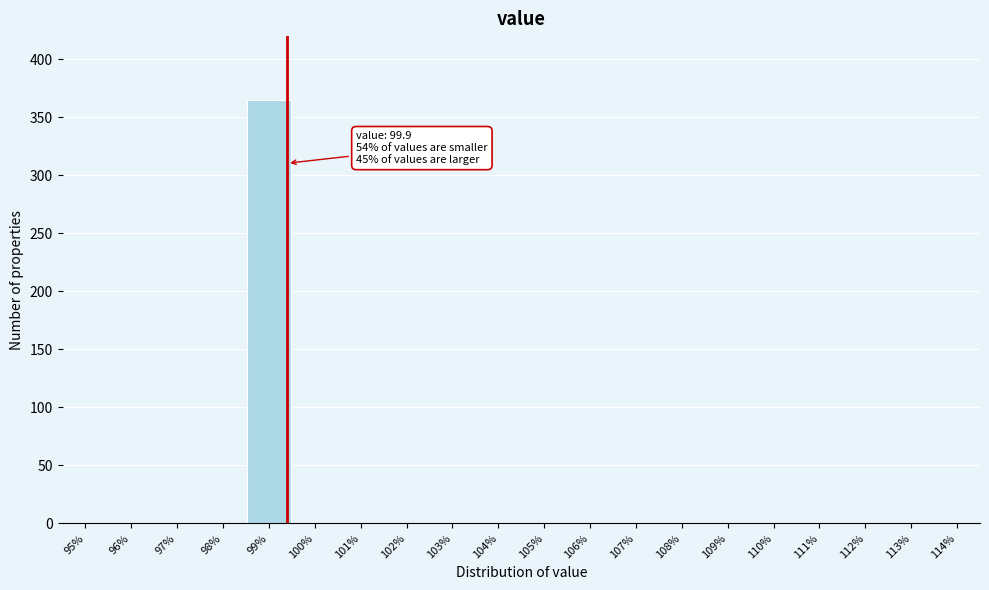

Reading left to right, what are all the values shown in this chart?

95%=0	96%=0	97%=0	98%=0	99%=365	100%=0	101%=0	102%=0	103%=0	104%=0	105%=0	106%=0	107%=0	108%=0	109%=0	110%=0	111%=0	112%=0	113%=0	114%=0